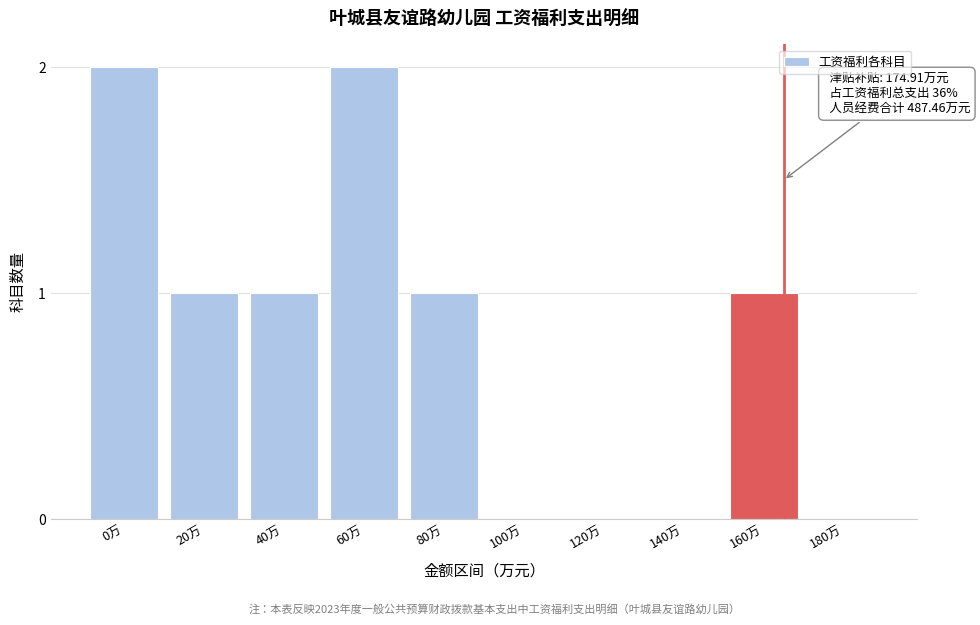

Reading right to left, list all the values displayed in this chart.

180万=0	160万=1	140万=0	120万=0	100万=0	80万=1	60万=2	40万=1	20万=1	0万=2